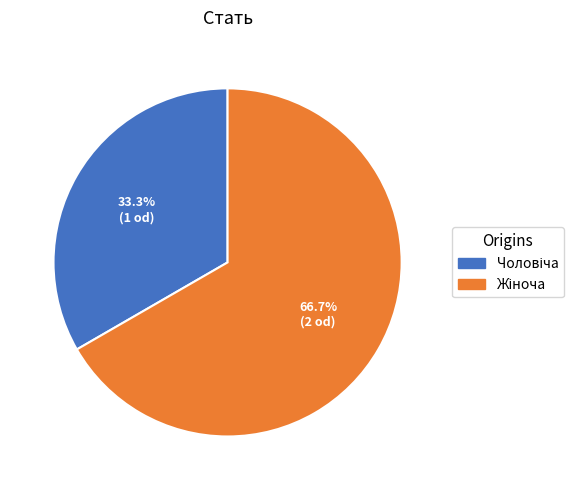

Does any single category account for the majority?

Yes